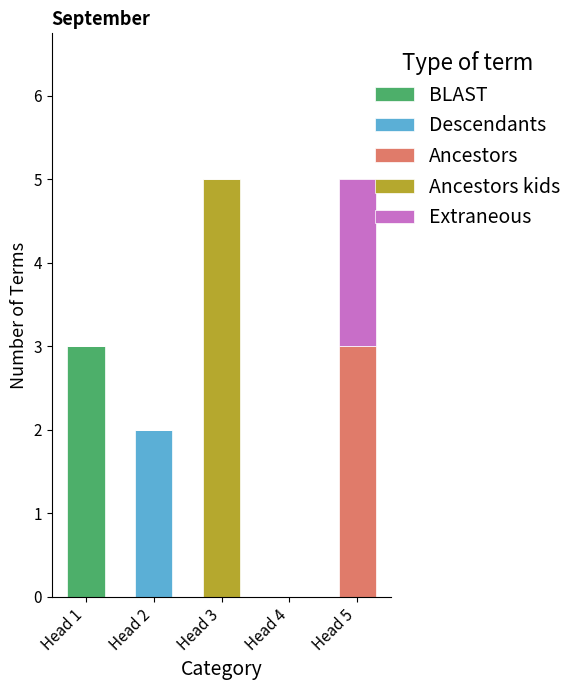

What is the maximum value for BLAST?

3